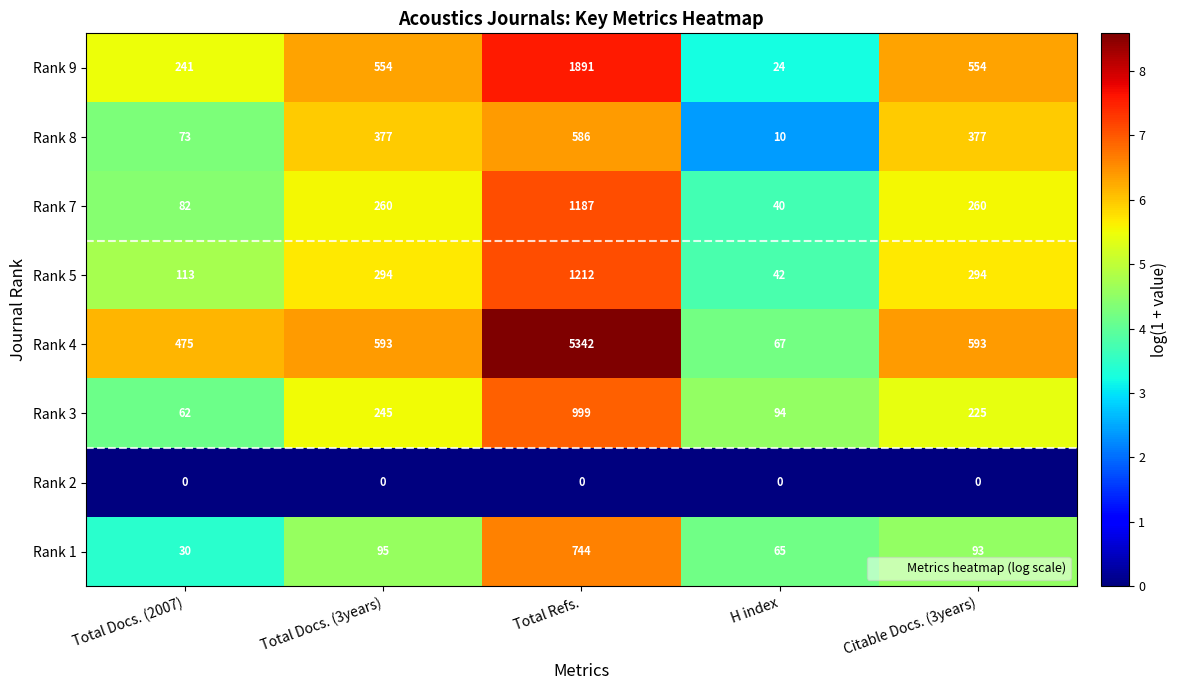

What value does the Rank 1 series have at Total Refs.?

744